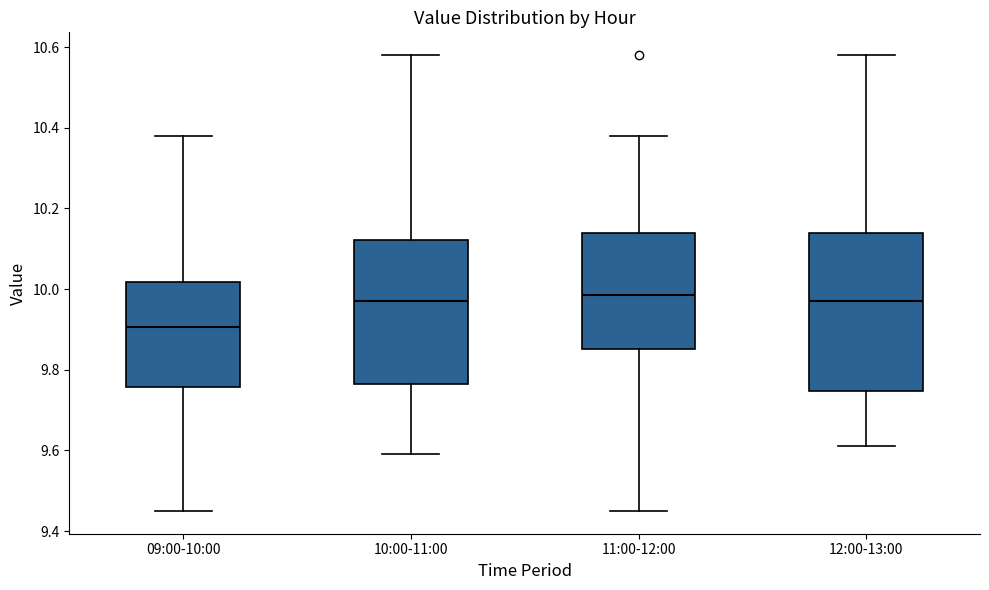

Which box is the tallest, from its lower edge to its upper edge?

12:00-13:00